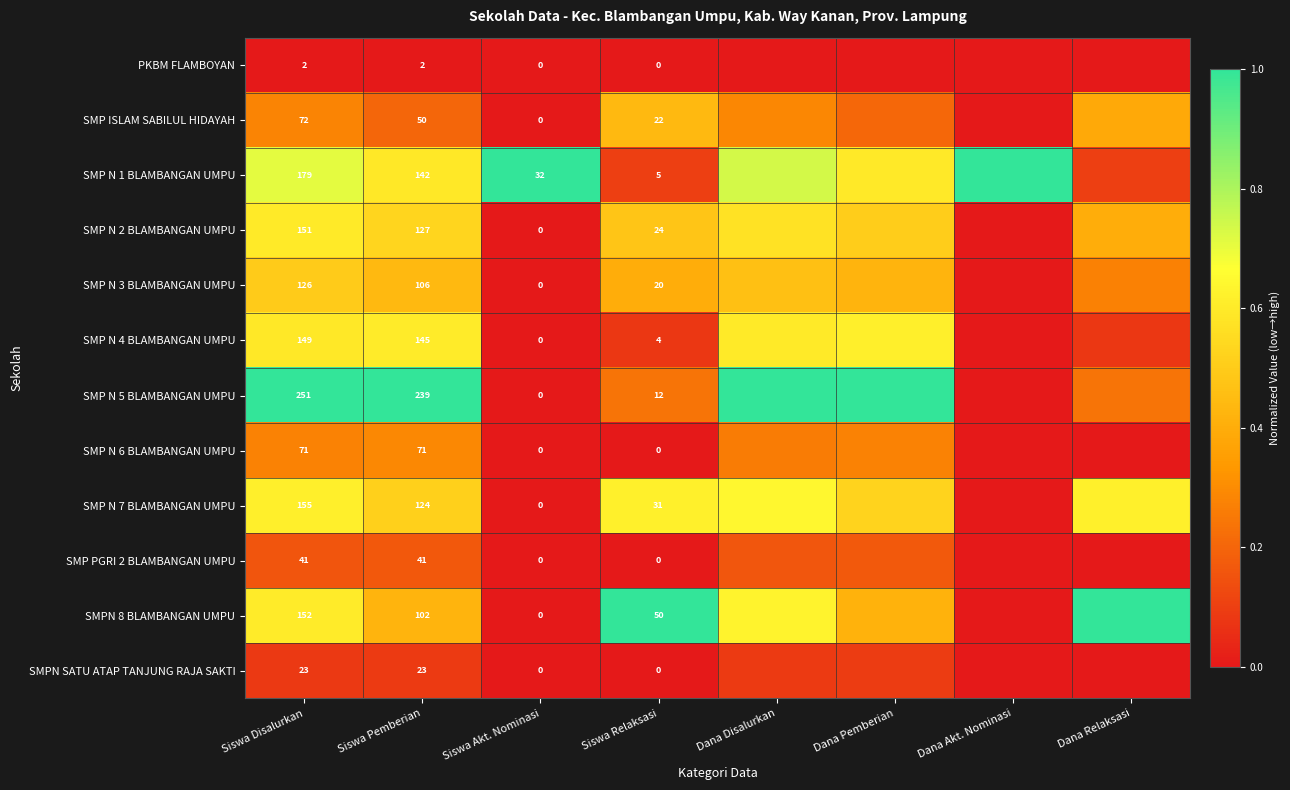

List the labels in order of SMP N 5 BLAMBANGAN UMPU value, smallest first.

Siswa Akt. Nominasi, Dana Akt. Nominasi, Siswa Relaksasi, Dana Relaksasi, Siswa Disalurkan, Siswa Pemberian, Dana Disalurkan, Dana Pemberian